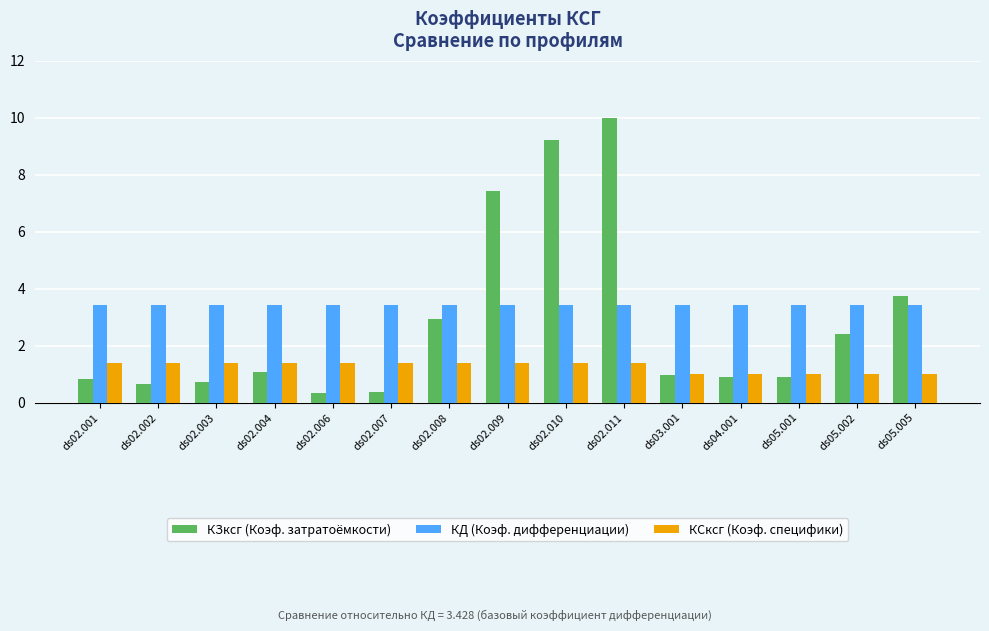

What is the value of the КЗксг (Коэф. затратоёмкости) bar at the 8th from the left?

7.4